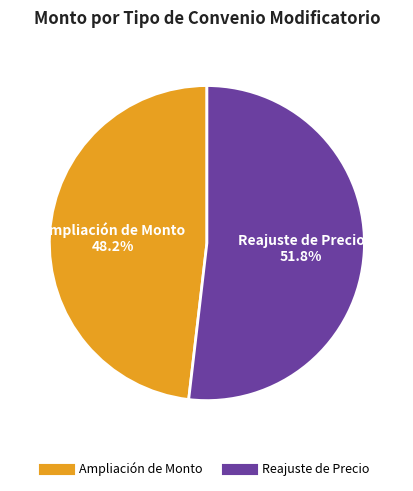

What percentage is the Reajuste de Precio slice, to the nearest percent?

52%